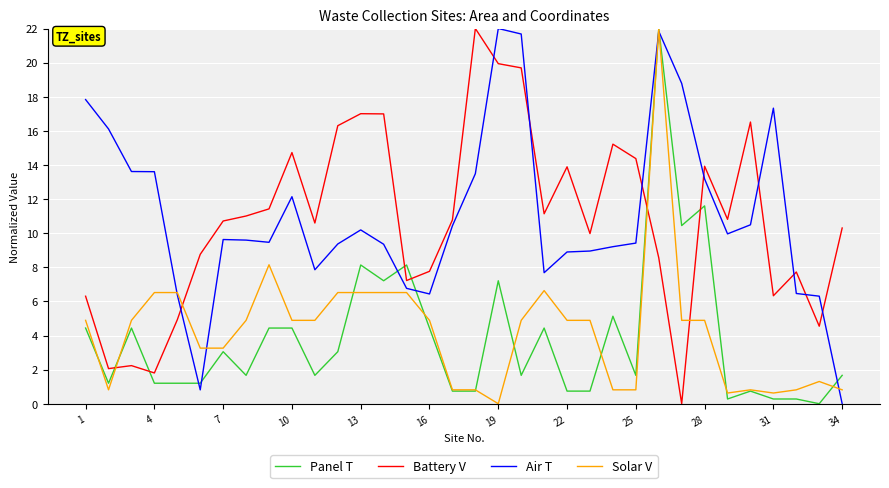

What is the average value of the Panel T series?

3.8